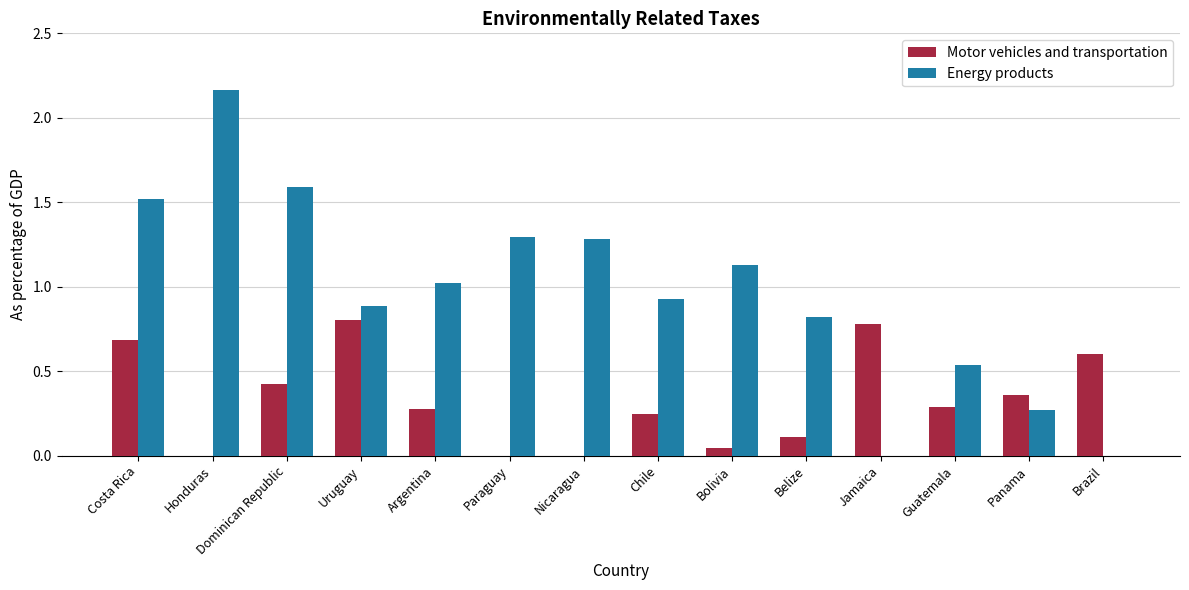

Are the bars grouped side by side (vs. stacked)?

Yes